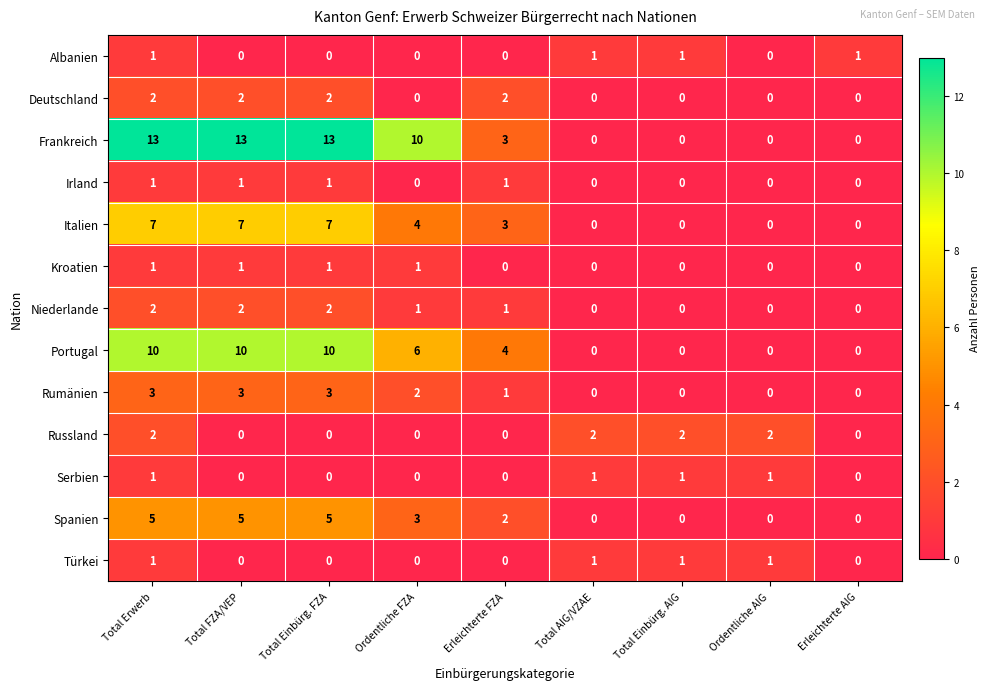

What is the sum of the Italien values at Total Einbürg. AIG and Total FZA/VEP?

7